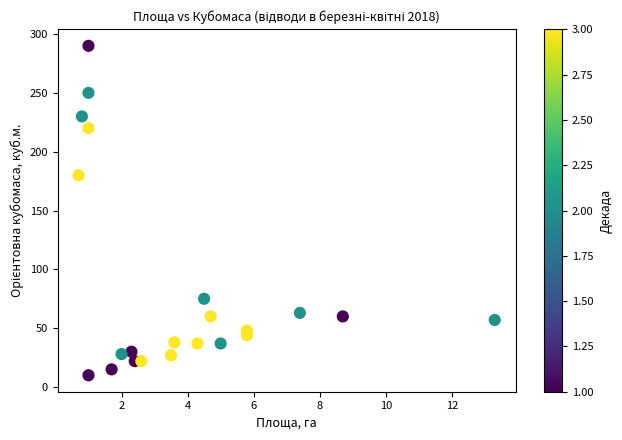

What Y value in the scatter plot is closest to 150?

180